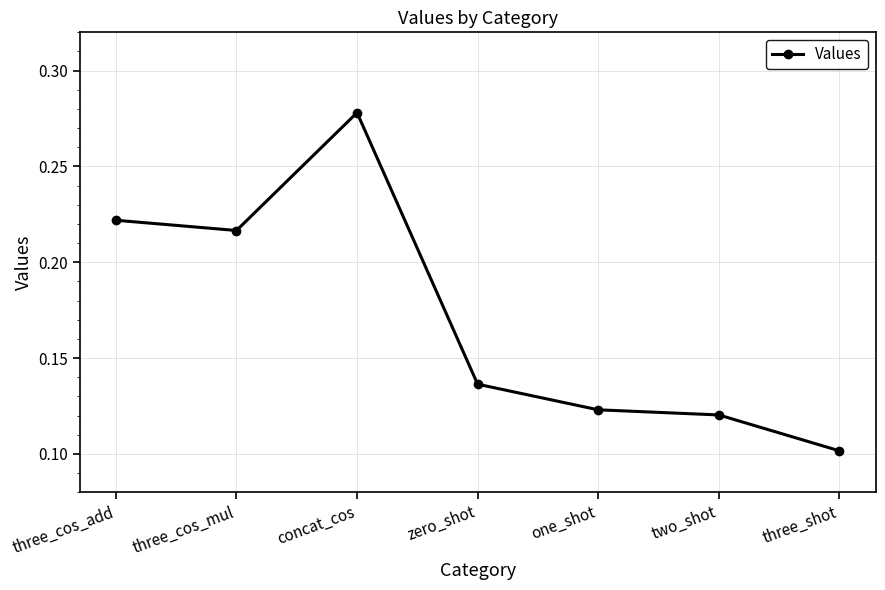

Rank the categories by value from highest to lowest.

concat_cos, three_cos_add, three_cos_mul, zero_shot, one_shot, two_shot, three_shot